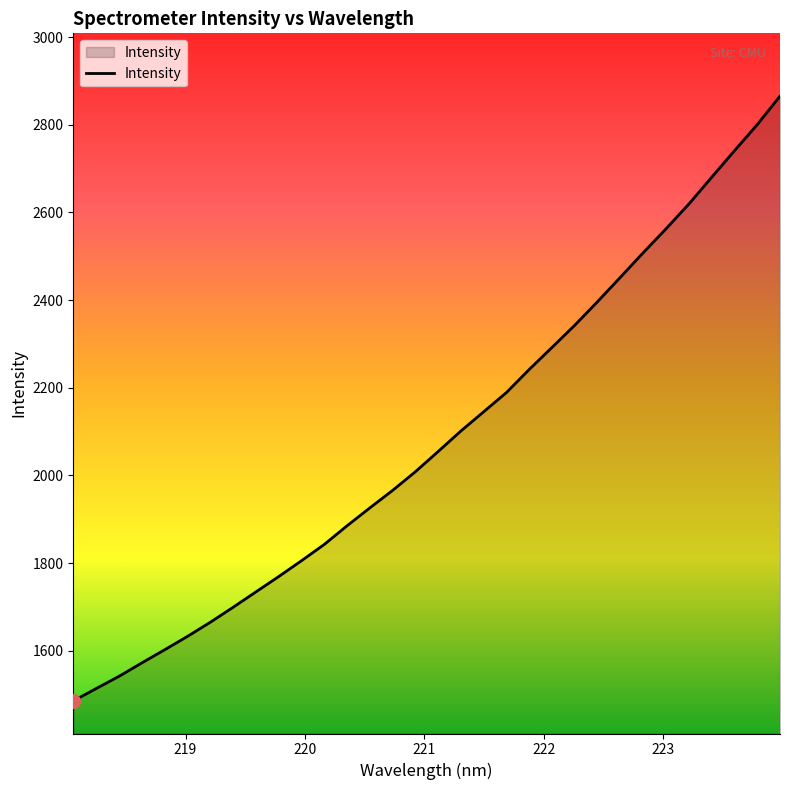

What is the greatest value displayed?

2865.4